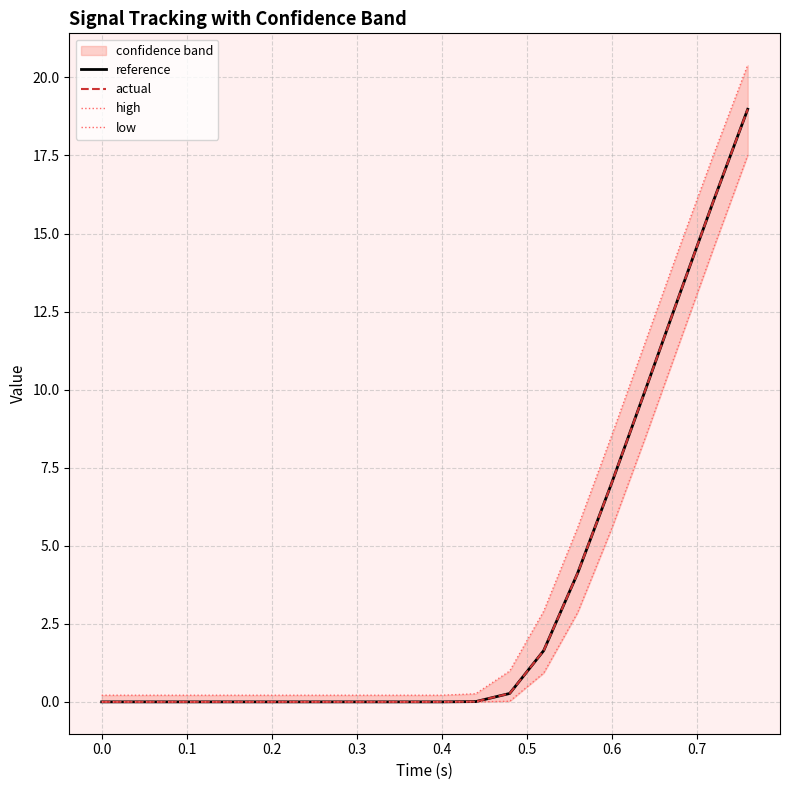

Reading right to left, list all the values displayed in this chart.

reference: 19.0	16.1	13.1	10.0	7.0	4.1	1.6	0.3	0.0	0.0	0.0	0.0	0.0	0.0	0.0	0.0	0.0	0.0	0.0	0.0
actual: 19.0	16.1	13.1	10.0	7.0	4.1	1.6	0.3	0.0	0.0	0.0	0.0	0.0	0.0	0.0	0.0	0.0	0.0	0.0	0.0
high: 20.4	17.5	14.6	11.6	8.5	5.6	2.9	1.0	0.3	0.2	0.2	0.2	0.2	0.2	0.2	0.2	0.2	0.2	0.2	0.2
low: 17.5	14.5	11.5	8.5	5.6	2.9	0.9	0.0	0.0	0.0	0.0	0.0	0.0	0.0	0.0	0.0	0.0	0.0	0.0	0.0